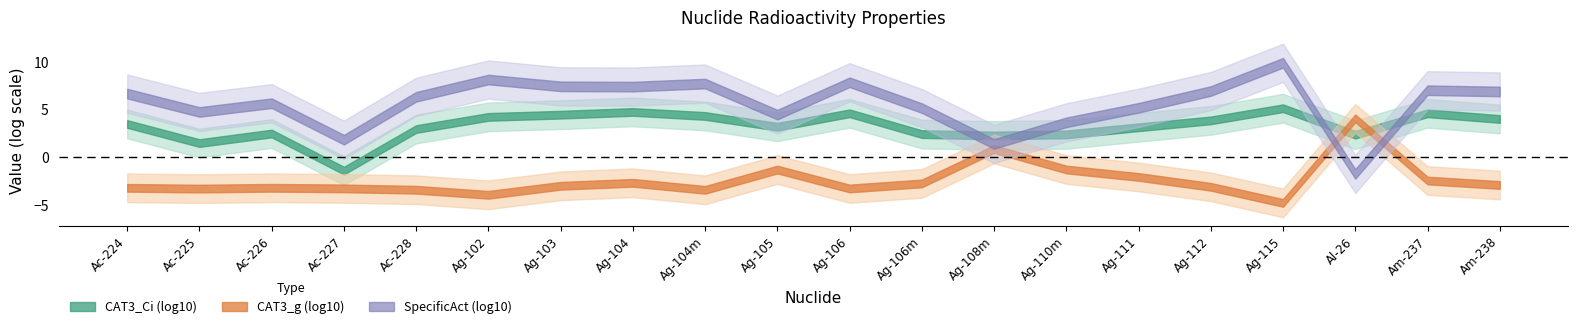

How many lines are shown in the chart?

3